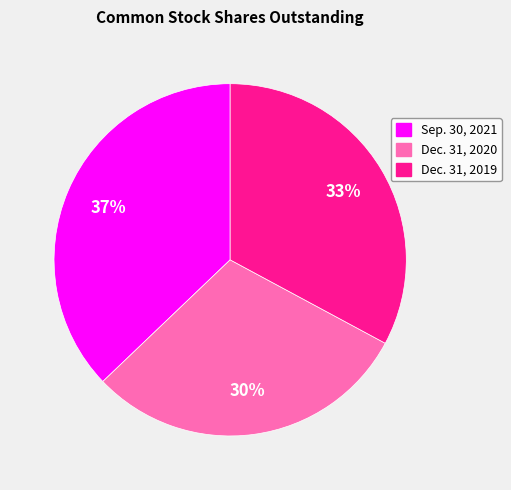

Is there any slice that represents more than half of the pie?

No